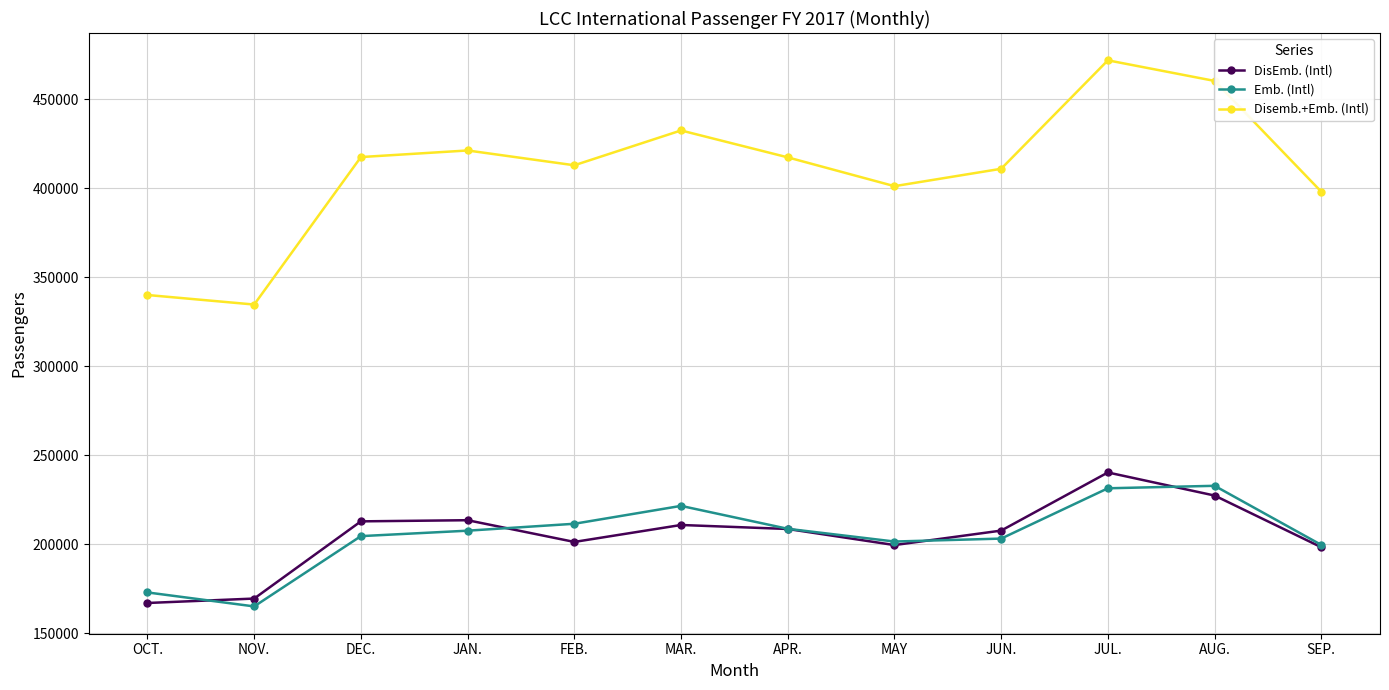

How many values in the Emb. (Intl) series are below 207655?

6